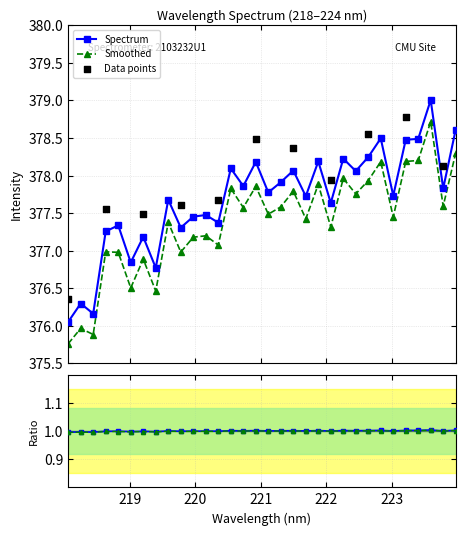

True or false: Smoothed and Spectrum intersect in this chart.

False